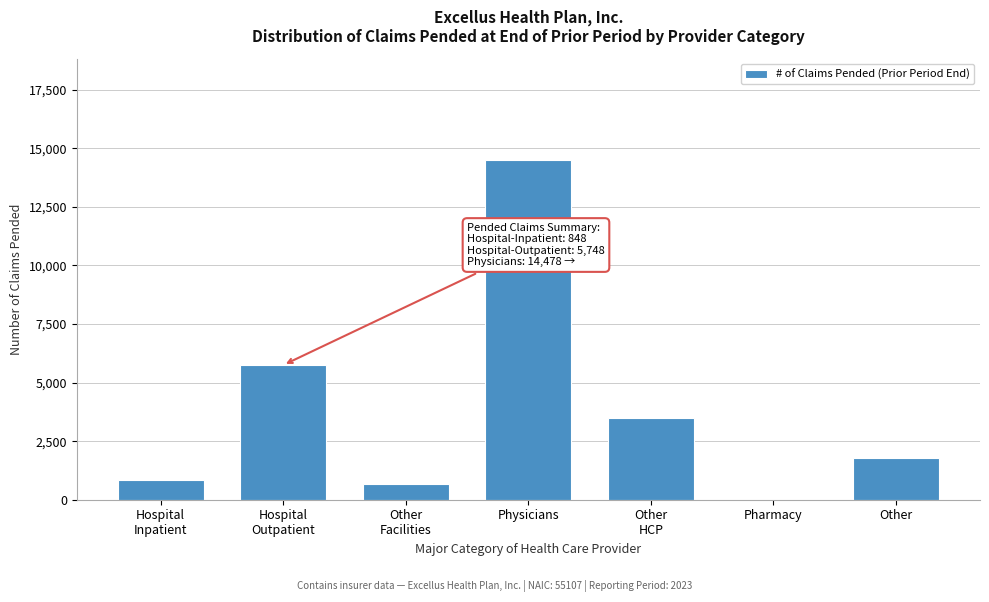

Which label corresponds to the largest value in the chart?

Physicians